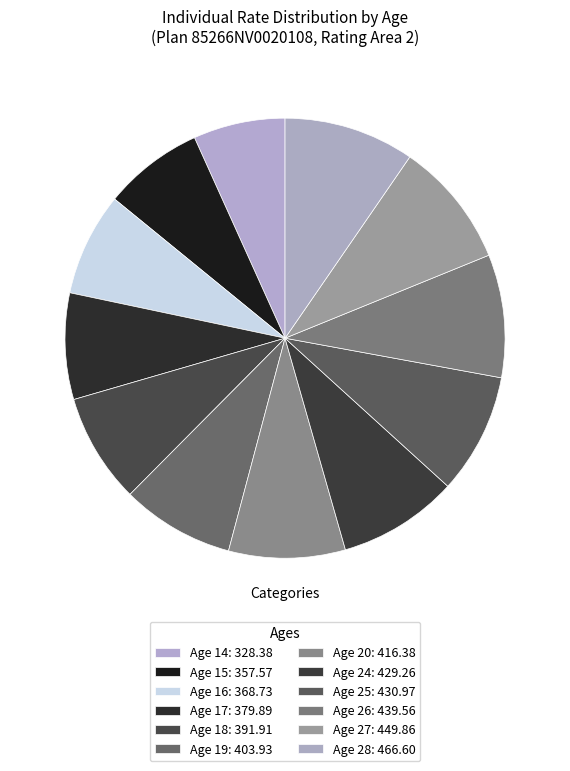

Approximately how many times larger is the value at Age 19 compared to Age 27?

0.9